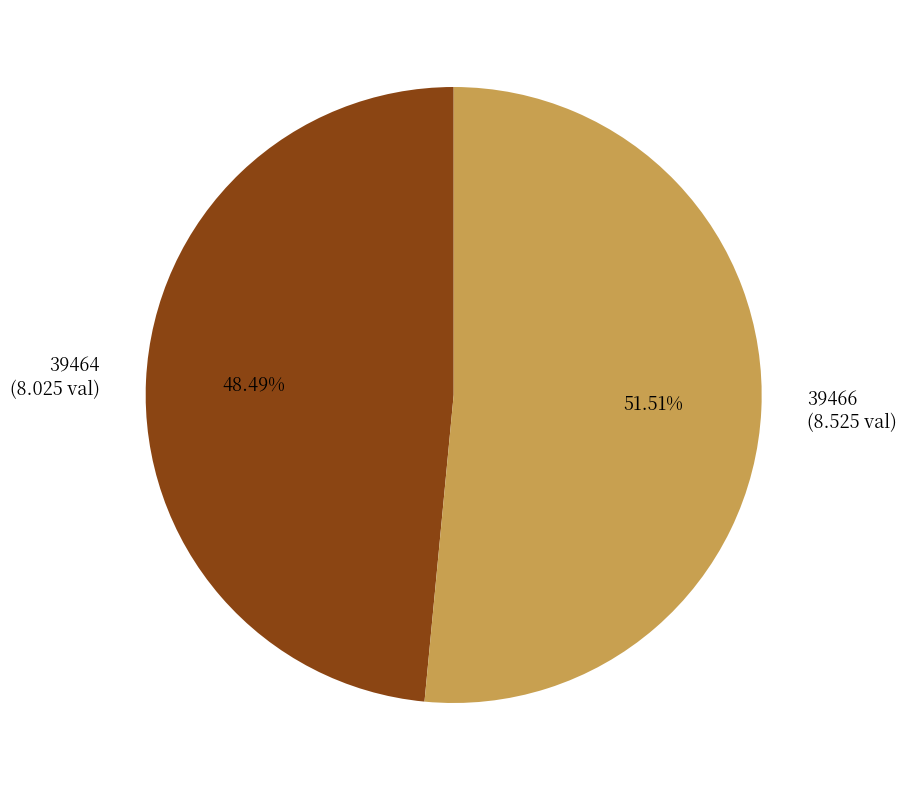

To the nearest percent, what portion does 39466 represent?

52%